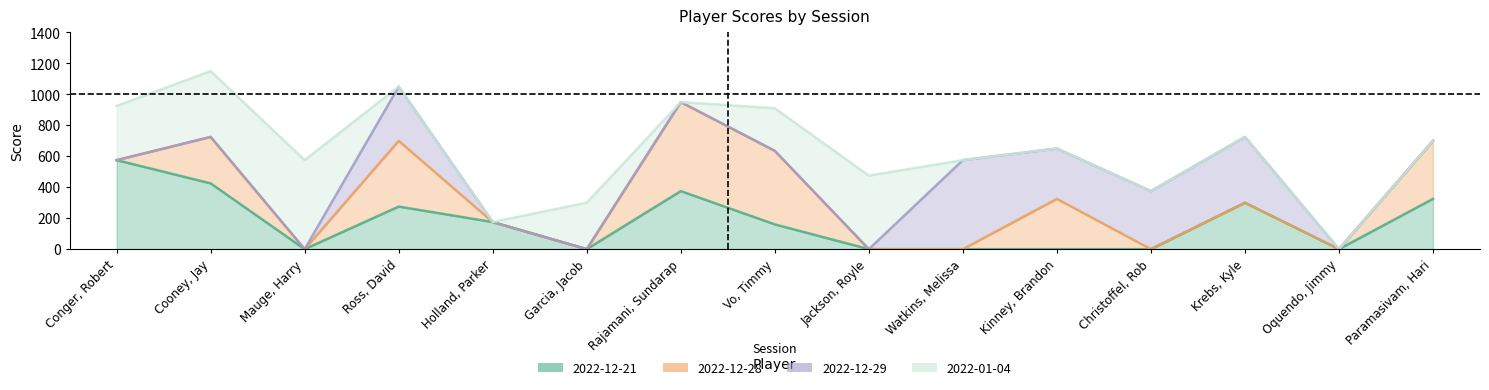

Which series has the widest spread of values?

2022-12-21